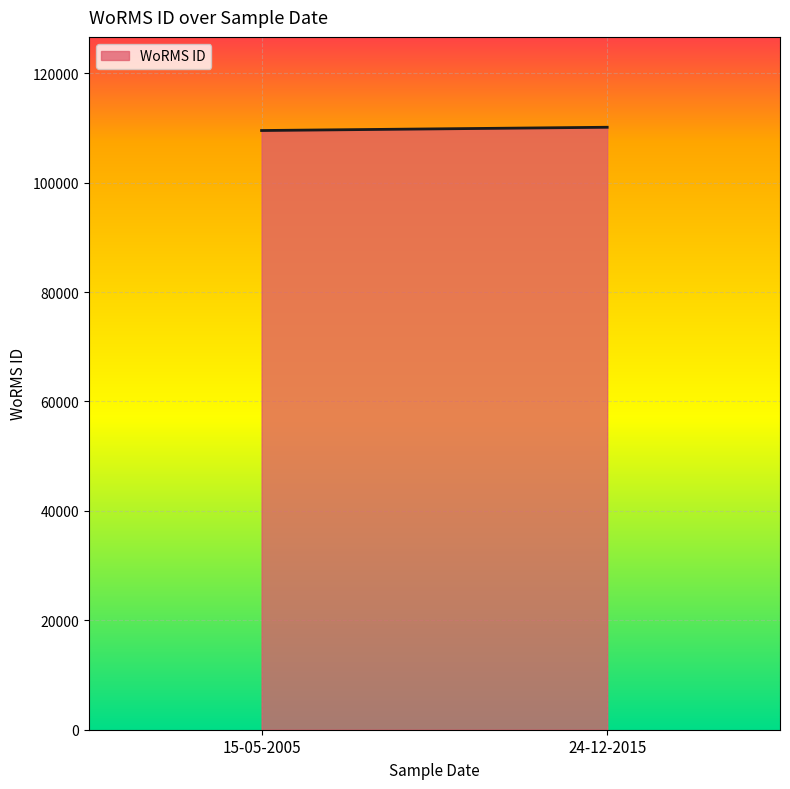

What is the average value?

109832